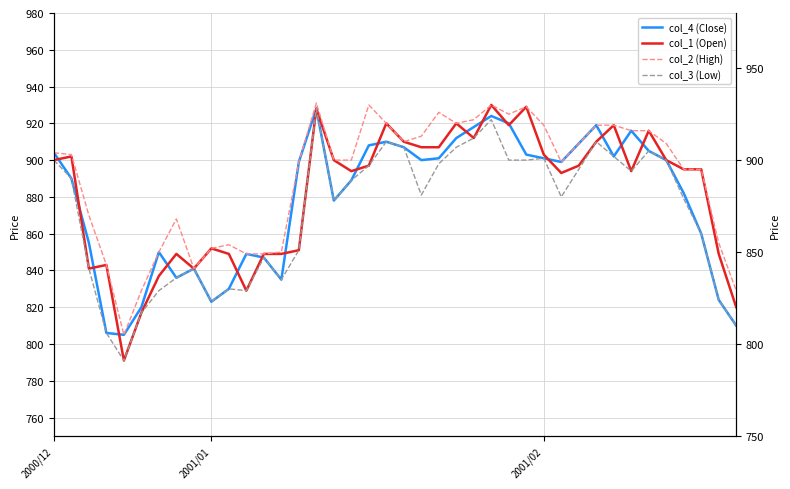

True or false: col_3 (Low) and col_4 (Close) cross at least once.

False